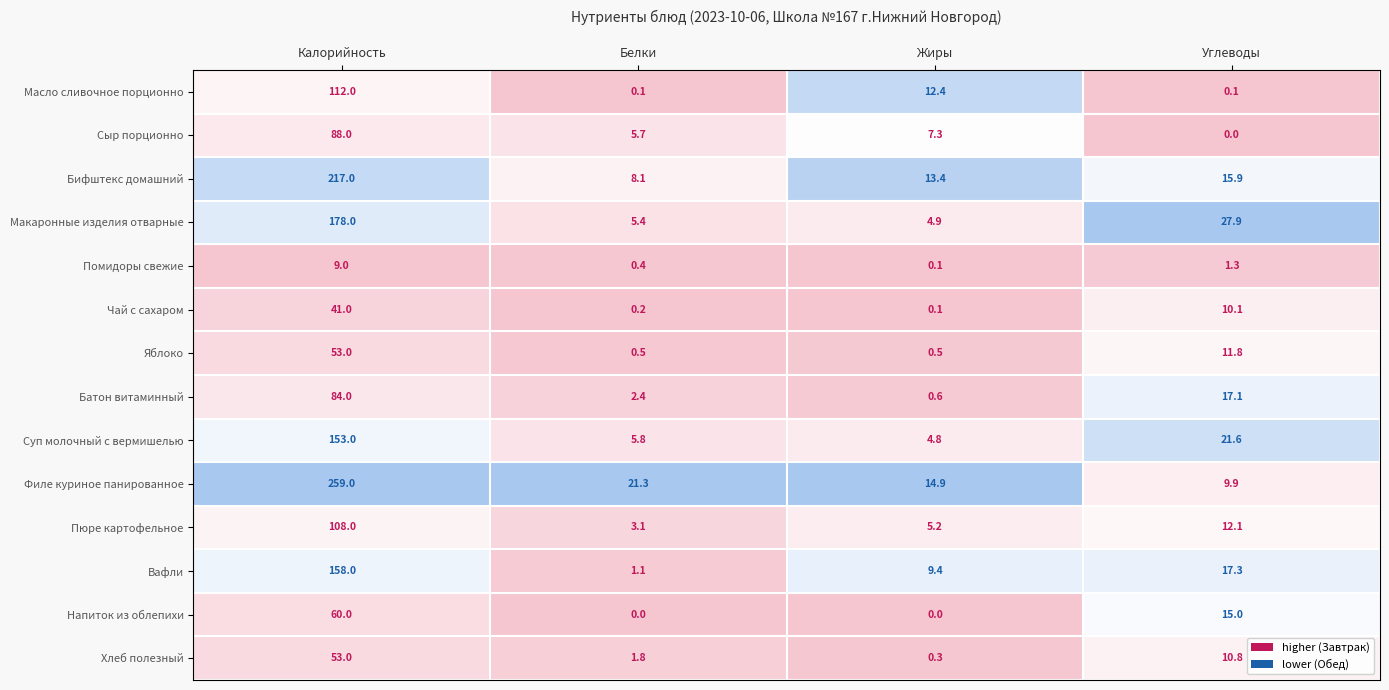

The Бифштекс домашний series shows 15.9 at Углеводы. True or false?

True